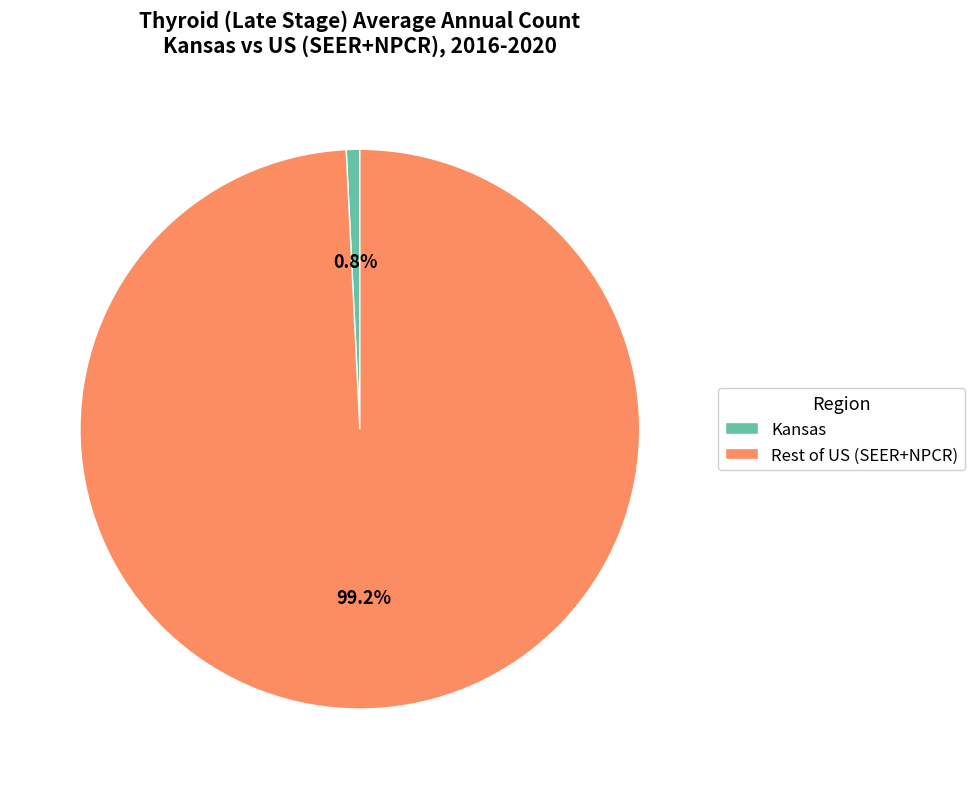

Do Rest of US (SEER+NPCR) and Kansas together represent more than half of the pie?

Yes